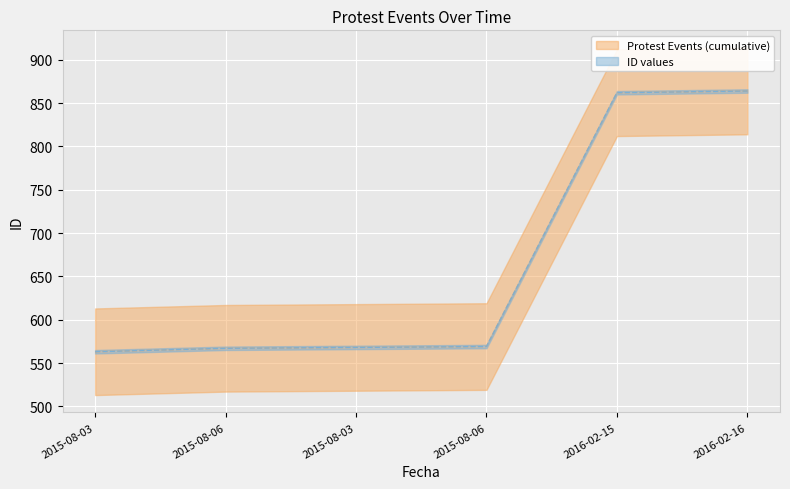

The value of ID values at 2016-02-16 is 353. True or false?

False